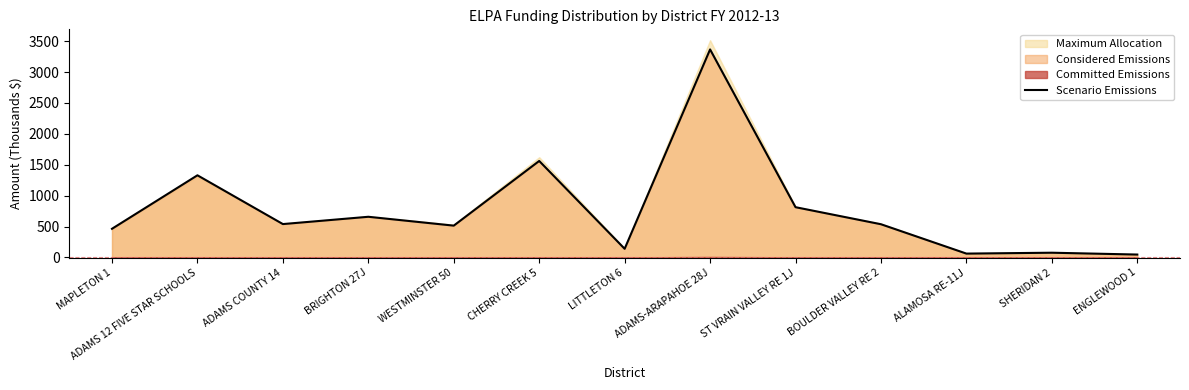

Reading left to right, transcribe all the data shown in this chart.

MAPLETON 1=463.9	ADAMS 12 FIVE STAR SCHOOLS=1329.6	ADAMS COUNTY 14=540.0	BRIGHTON 27J=658.2	WESTMINSTER 50=514.8	CHERRY CREEK 5=1561.6	LITTLETON 6=140.1	ADAMS-ARAPAHOE 28J=3366.8	ST VRAIN VALLEY RE 1J=813.3	BOULDER VALLEY RE 2=537.5	ALAMOSA RE-11J=62.2	SHERIDAN 2=76.5	ENGLEWOOD 1=46.8